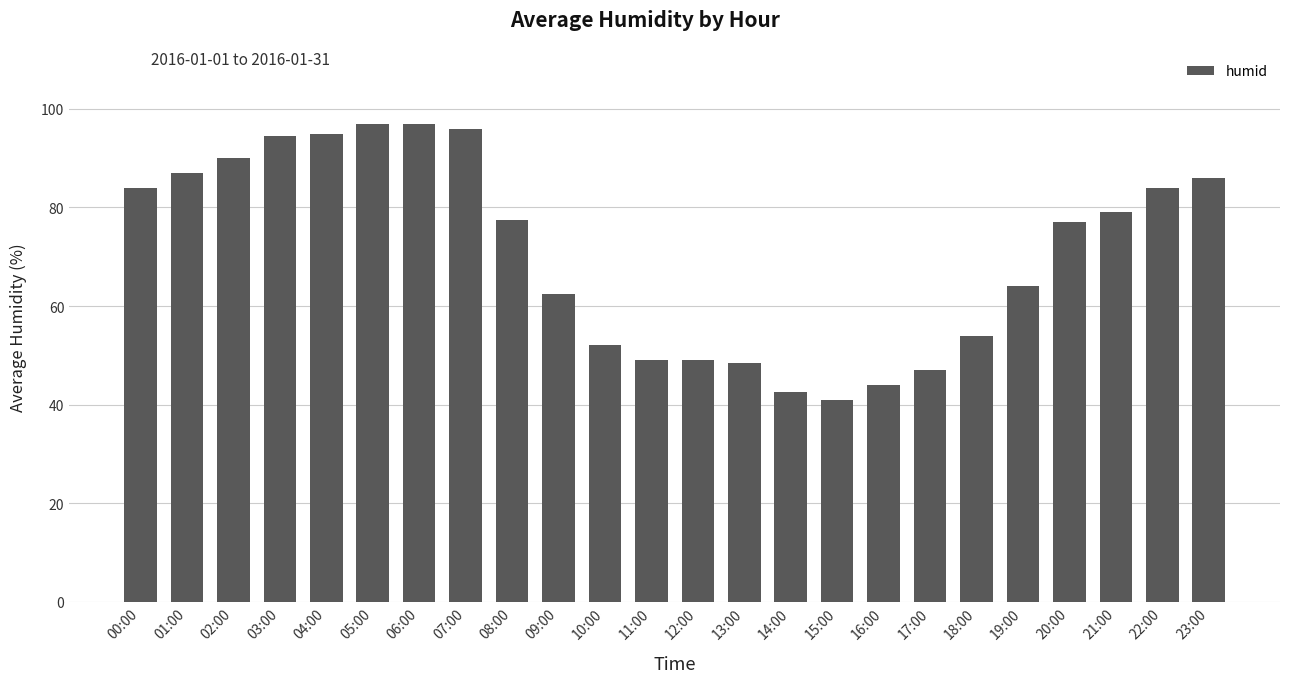

What is the value of the 1st bar from the left?

84.0